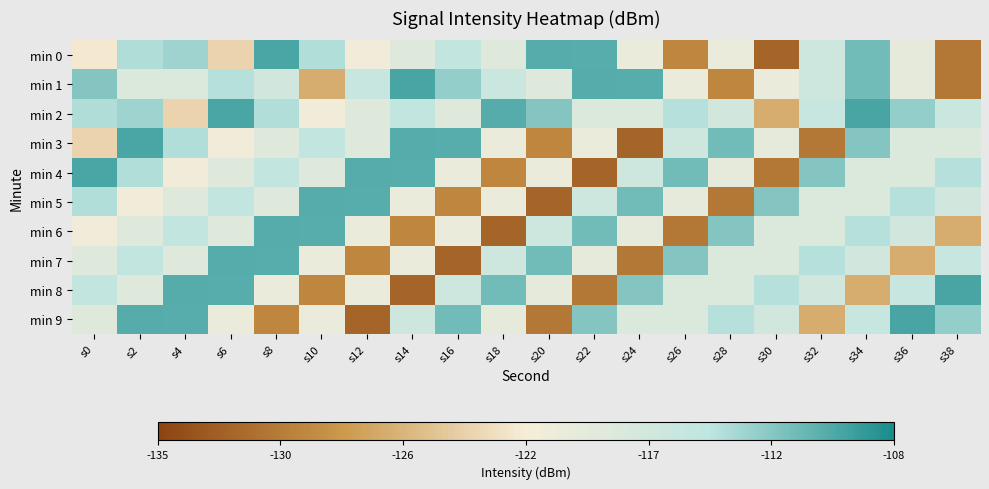

Reading left to right, list all the values displayed in this chart.

min 0: s0=-121.9	s2=-114.2	s4=-113.4	s6=-123.6	s8=-110.0	s10=-114.3	s12=-120.7	s14=-118.5	s16=-115.1	s18=-118.5	s20=-110.5	s22=-110.6	s24=-119.9	s26=-129.7	s28=-119.9	s30=-132.3	s32=-116.6	s34=-111.6	s36=-119.5	s38=-130.8
min 1: s0=-112.4	s2=-118.2	s4=-118.1	s6=-114.4	s8=-116.9	s10=-126.7	s12=-115.6	s14=-109.9	s16=-113.0	s18=-115.9	s20=-118.5	s22=-110.5	s24=-110.6	s26=-119.9	s28=-129.7	s30=-119.9	s32=-116.6	s34=-111.6	s36=-119.5	s38=-130.8
min 2: s0=-114.2	s2=-113.4	s4=-123.6	s6=-110.0	s8=-114.3	s10=-120.7	s12=-118.5	s14=-115.1	s16=-118.5	s18=-110.5	s20=-112.4	s22=-118.2	s24=-118.1	s26=-114.4	s28=-116.9	s30=-126.7	s32=-115.6	s34=-109.9	s36=-113.0	s38=-115.9
min 3: s0=-123.6	s2=-110.0	s4=-114.3	s6=-120.7	s8=-118.5	s10=-115.1	s12=-118.5	s14=-110.5	s16=-110.6	s18=-119.9	s20=-129.7	s22=-119.9	s24=-132.3	s26=-116.6	s28=-111.6	s30=-119.5	s32=-130.8	s34=-112.4	s36=-118.2	s38=-118.1
min 4: s0=-110.0	s2=-114.3	s4=-120.7	s6=-118.5	s8=-115.1	s10=-118.5	s12=-110.5	s14=-110.6	s16=-119.9	s18=-129.7	s20=-119.9	s22=-132.3	s24=-116.6	s26=-111.6	s28=-119.5	s30=-130.8	s32=-112.4	s34=-118.2	s36=-118.1	s38=-114.4
min 5: s0=-114.3	s2=-120.7	s4=-118.5	s6=-115.1	s8=-118.5	s10=-110.5	s12=-110.6	s14=-119.9	s16=-129.7	s18=-119.9	s20=-132.3	s22=-116.6	s24=-111.6	s26=-119.5	s28=-130.8	s30=-112.4	s32=-118.2	s34=-118.1	s36=-114.4	s38=-116.9
min 6: s0=-120.7	s2=-118.5	s4=-115.1	s6=-118.5	s8=-110.5	s10=-110.6	s12=-119.9	s14=-129.7	s16=-119.9	s18=-132.3	s20=-116.6	s22=-111.6	s24=-119.5	s26=-130.8	s28=-112.4	s30=-118.2	s32=-118.1	s34=-114.4	s36=-116.9	s38=-126.7
min 7: s0=-118.5	s2=-115.1	s4=-118.5	s6=-110.5	s8=-110.6	s10=-119.9	s12=-129.7	s14=-119.9	s16=-132.3	s18=-116.6	s20=-111.6	s22=-119.5	s24=-130.8	s26=-112.4	s28=-118.2	s30=-118.1	s32=-114.4	s34=-116.9	s36=-126.7	s38=-115.6
min 8: s0=-115.1	s2=-118.5	s4=-110.5	s6=-110.6	s8=-119.9	s10=-129.7	s12=-119.9	s14=-132.3	s16=-116.6	s18=-111.6	s20=-119.5	s22=-130.8	s24=-112.4	s26=-118.2	s28=-118.1	s30=-114.4	s32=-116.9	s34=-126.7	s36=-115.6	s38=-109.9
min 9: s0=-118.5	s2=-110.5	s4=-110.6	s6=-119.9	s8=-129.7	s10=-119.9	s12=-132.3	s14=-116.6	s16=-111.6	s18=-119.5	s20=-130.8	s22=-112.4	s24=-118.2	s26=-118.1	s28=-114.4	s30=-116.9	s32=-126.7	s34=-115.6	s36=-109.9	s38=-113.0